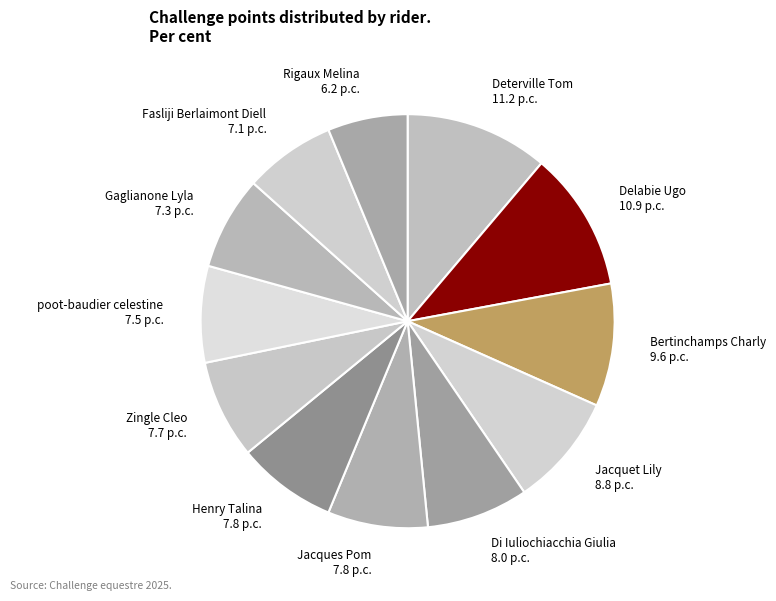

Which has a higher value, Di Iuliochiacchia Giulia or Jacquet Lily?

Jacquet Lily